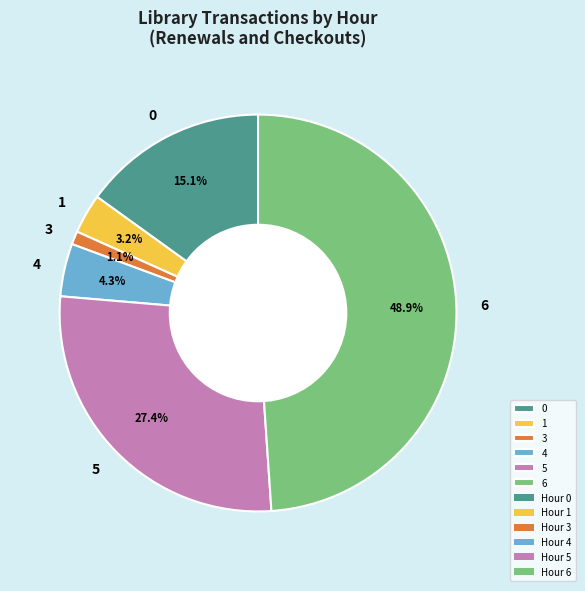

What portion of the pie excludes 5?

72.6%